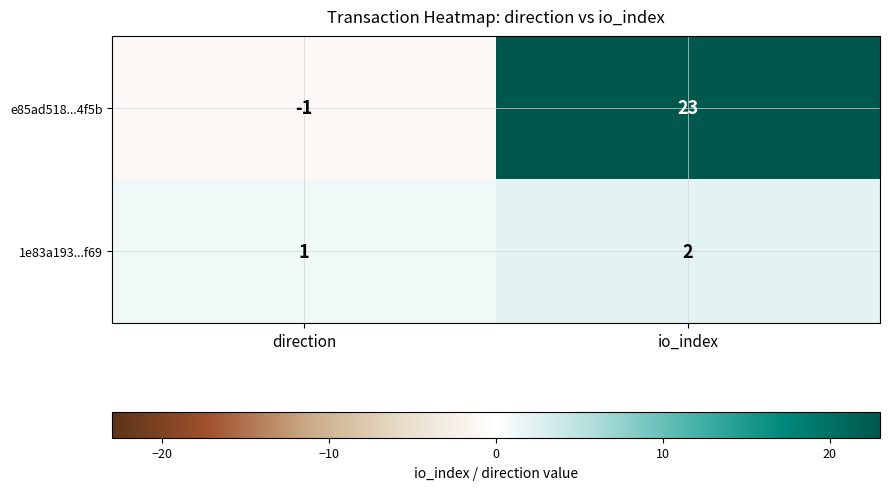

What is the sum of the e85ad518...4f5b values at io_index and direction?

22